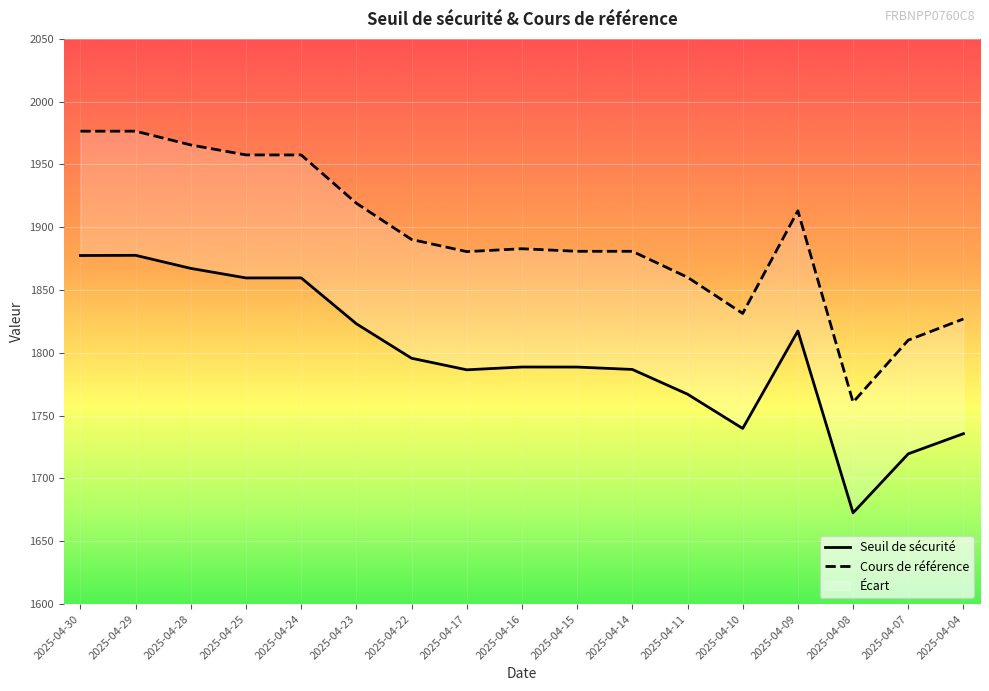

Reading left to right, extract all data points from this chart.

Seuil de sécurité: 1877.5	1877.7	1867.3	1859.7	1859.7	1823.2	1795.7	1786.5	1788.8	1788.7	1786.8	1767.1	1739.8	1817.4	1672.6	1719.6	1735.7
Cours de référence: 1976.5	1976.5	1965.5	1957.6	1957.6	1919.1	1890.3	1880.6	1882.9	1880.9	1880.9	1860.2	1831.4	1913.2	1760.7	1810.1	1827.0